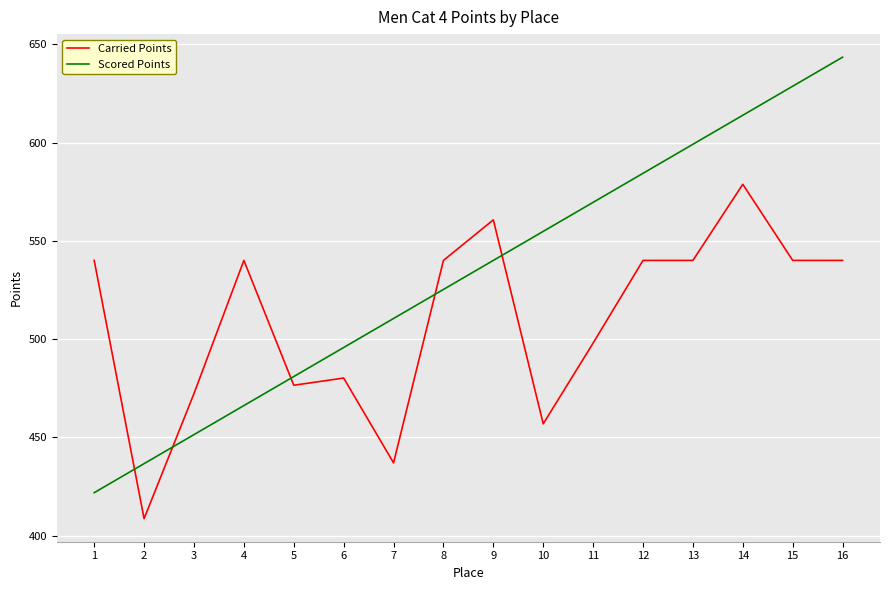

What is the maximum value shown in the chart?

643.4